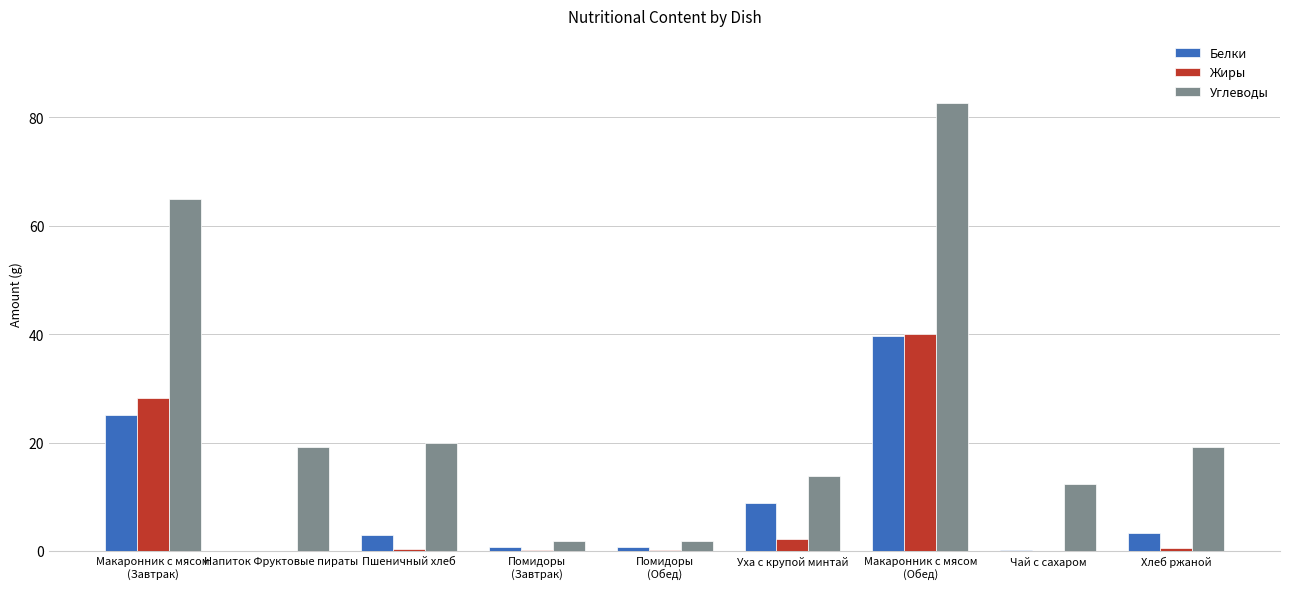

Is it true that Белки equals 3.3 at Хлеб ржаной?

True